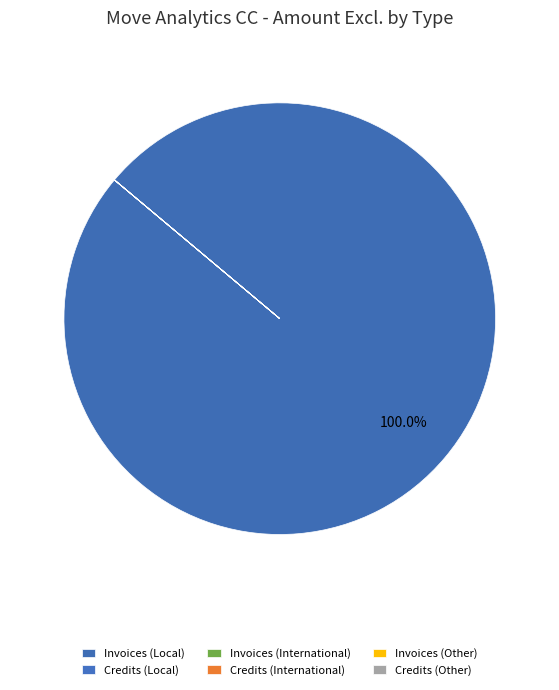

Which category accounts for the majority?

Invoices (Local)